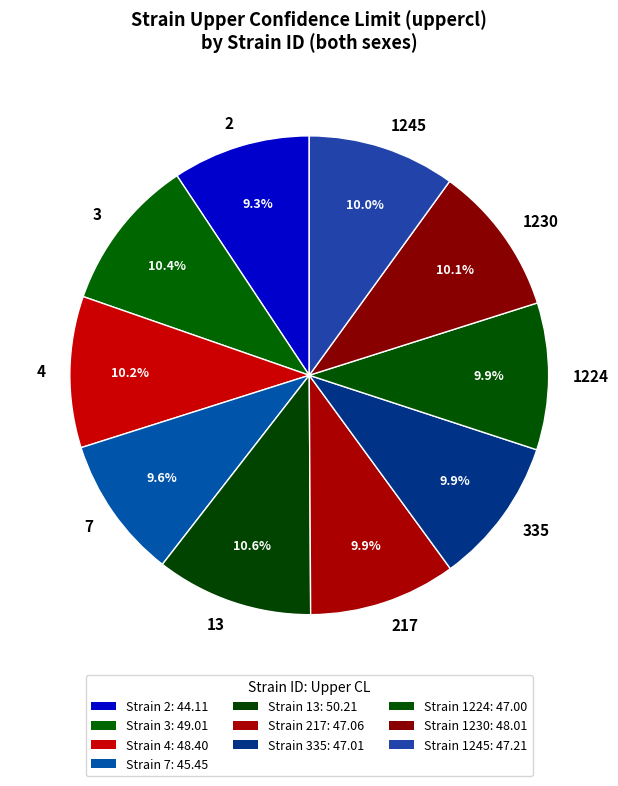

How many slices are in this pie chart?

10